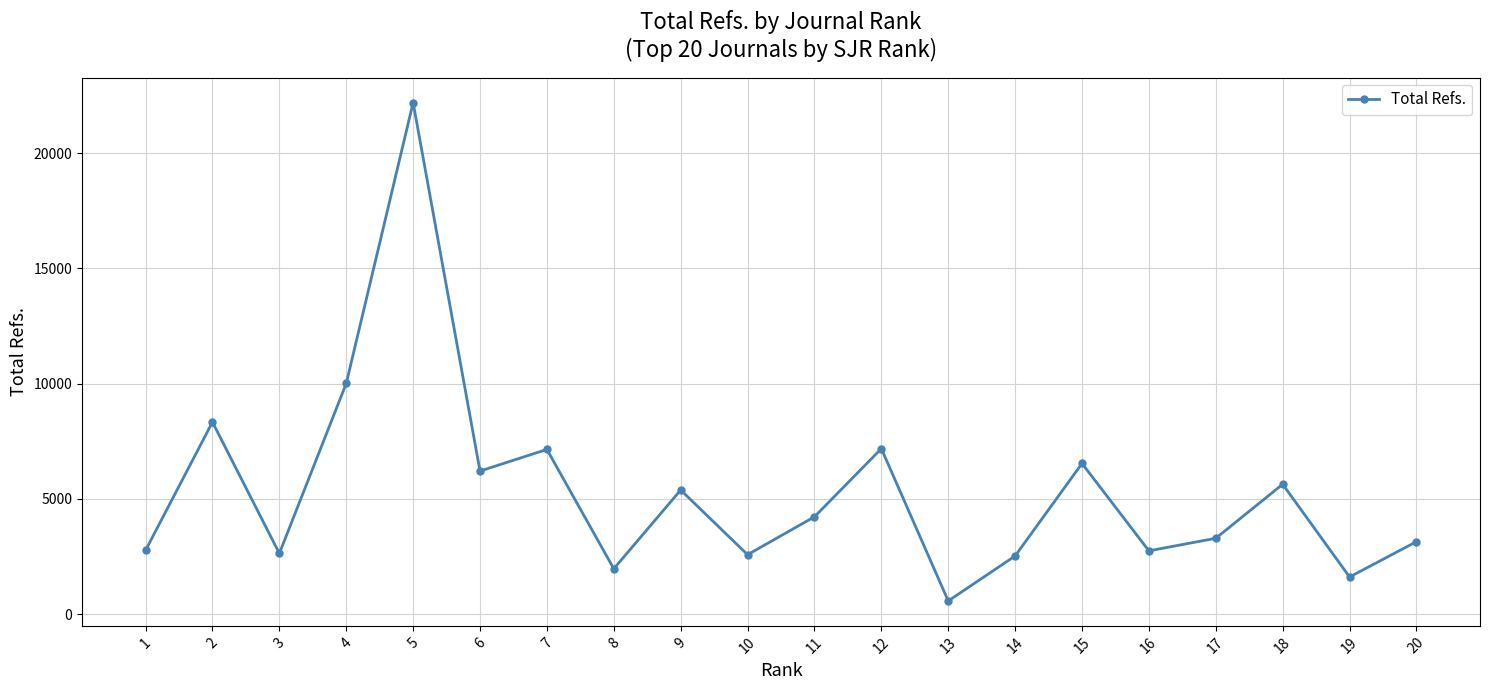

The value at 13 is 567. True or false?

True